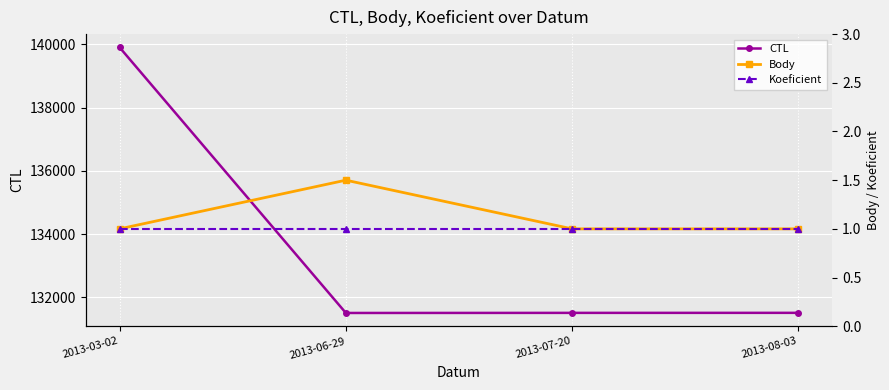

Is it true that Koeficient equals 1.0 at 2013-06-29?

True